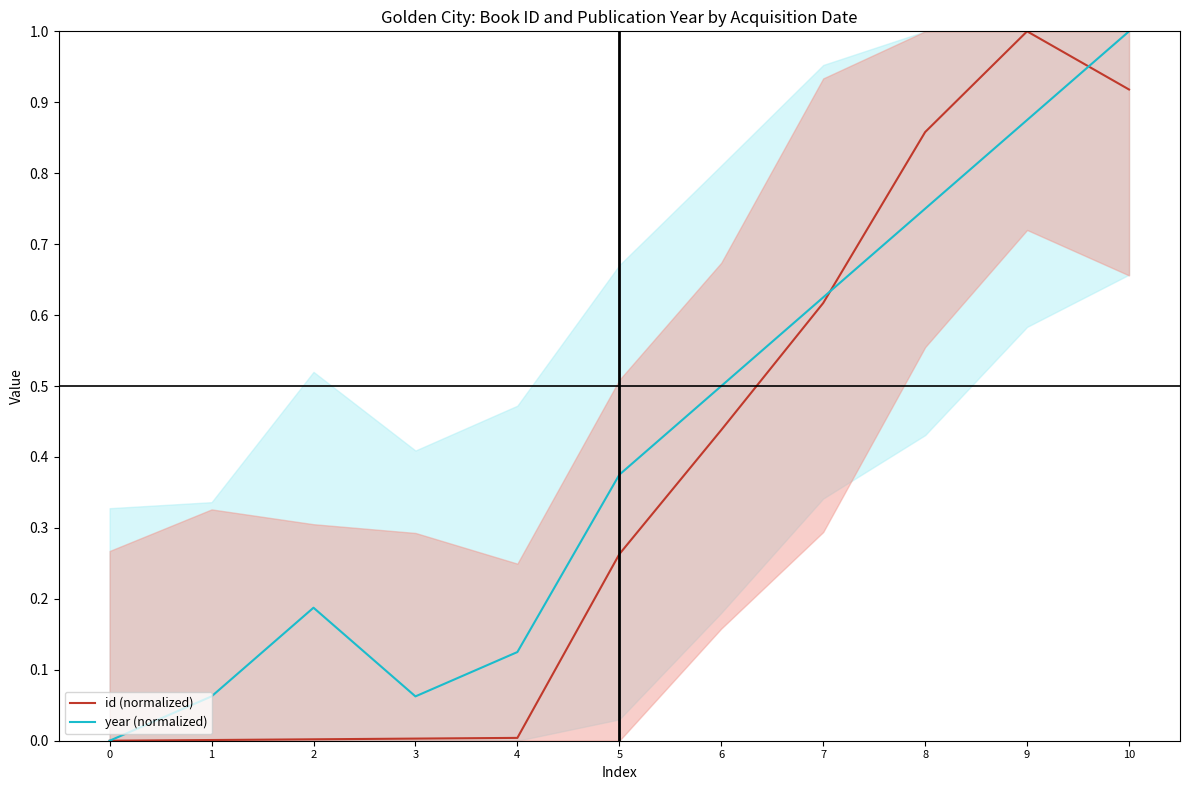

Between 4 and 7, which series saw the biggest shift?

id (normalized)